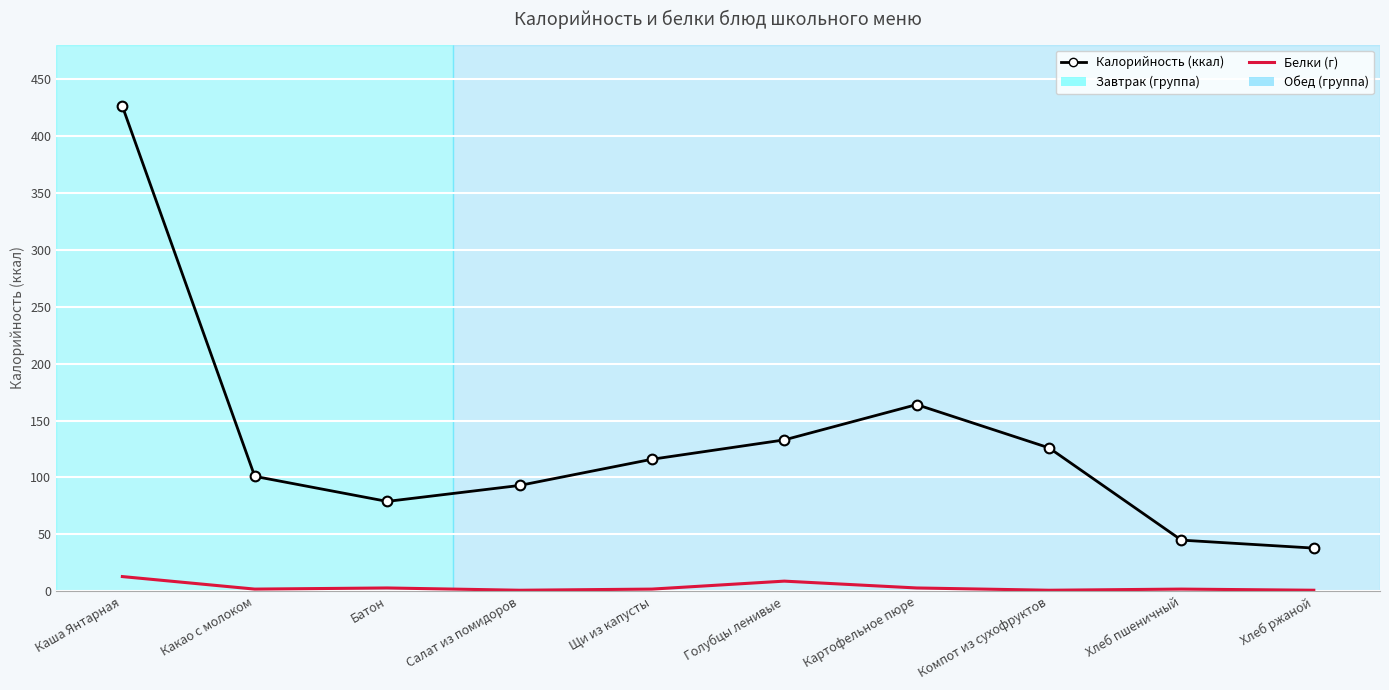

True or false: Калорийность (ккал) has a value of 41 at Салат из помидоров.

False